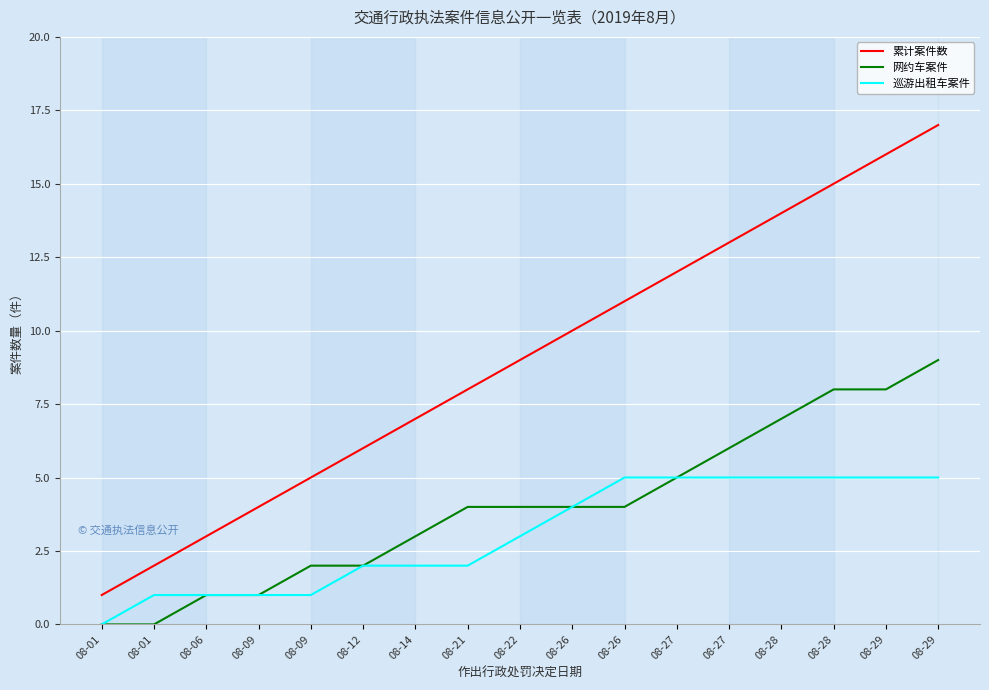

Is it true that 巡游出租车案件 equals 2 at 08-21?

True